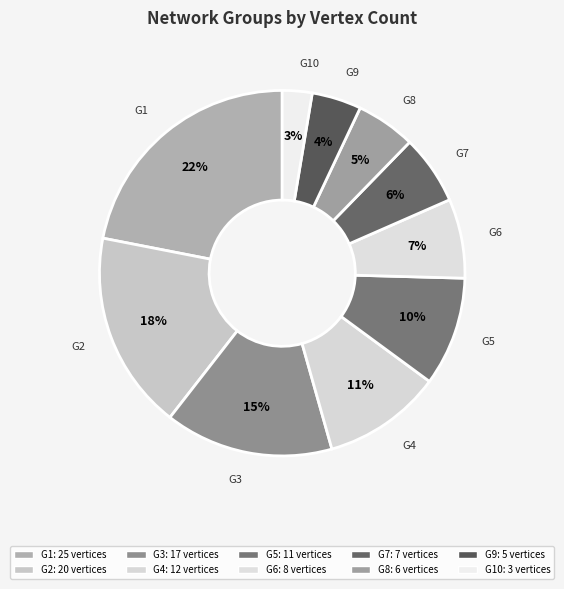

To the nearest percent, what is the difference between the G1 and G4 slice percentages?

11%